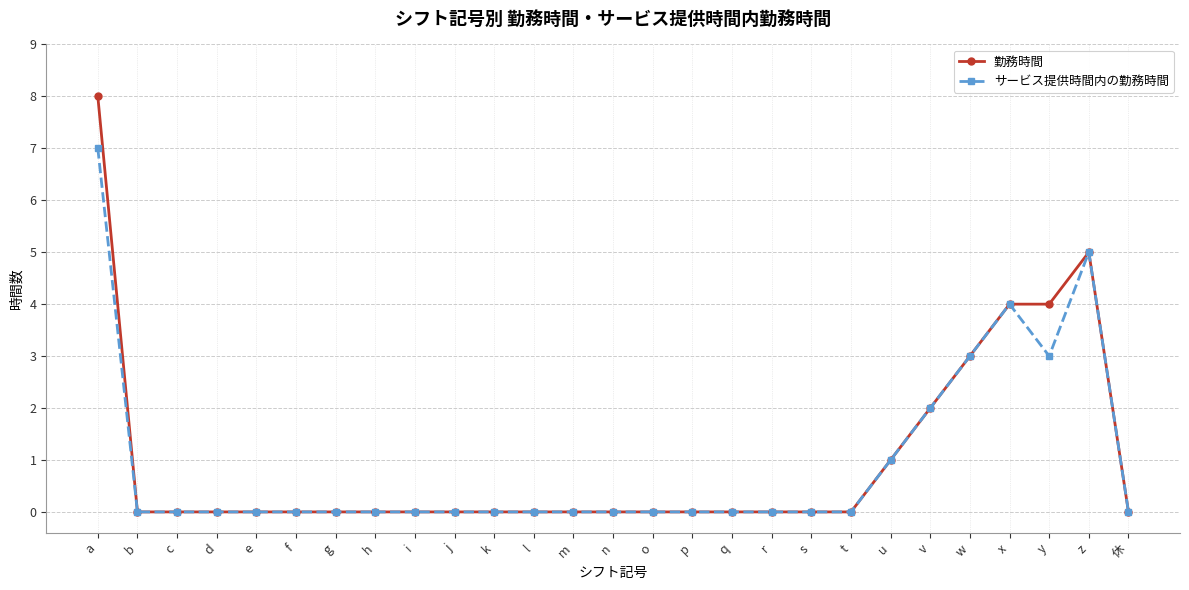

List the series in order of their peak value, lowest first.

サービス提供時間内の勤務時間, 勤務時間